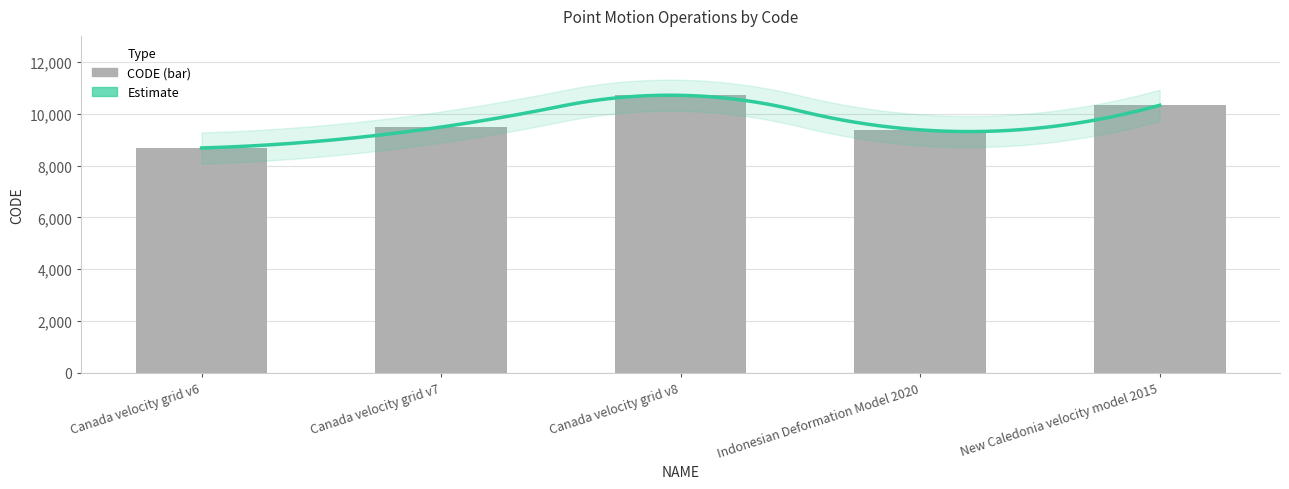

What is the difference between the second highest and second lowest values?

948